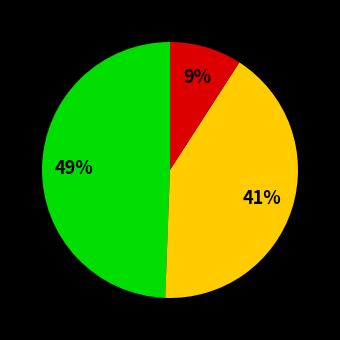

To the nearest percent, what is the difference between the largest and smallest slice percentages?

40%